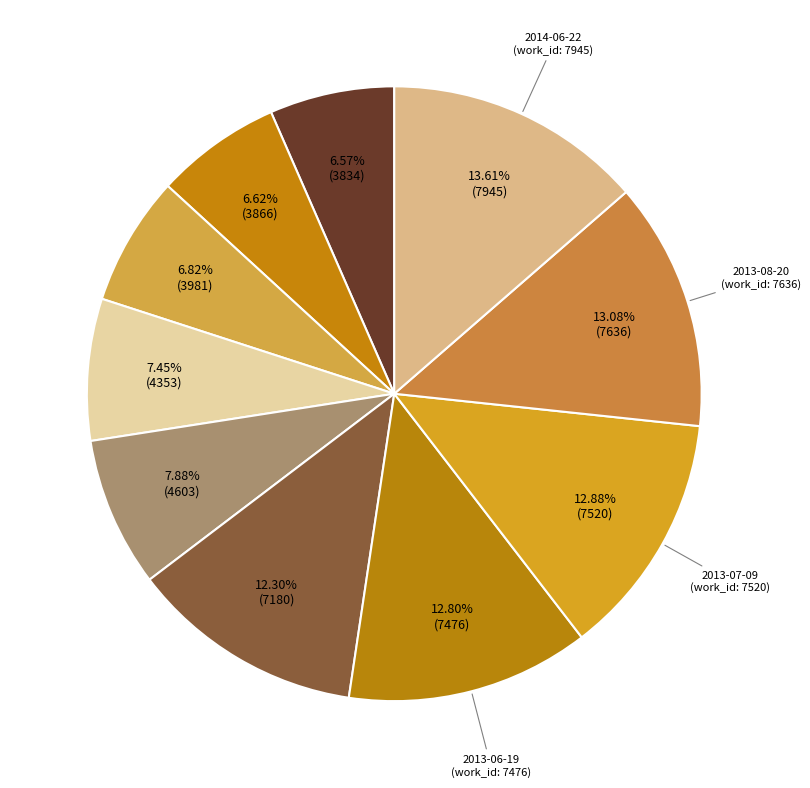

What is the smallest slice in the pie chart?

2018-06-18